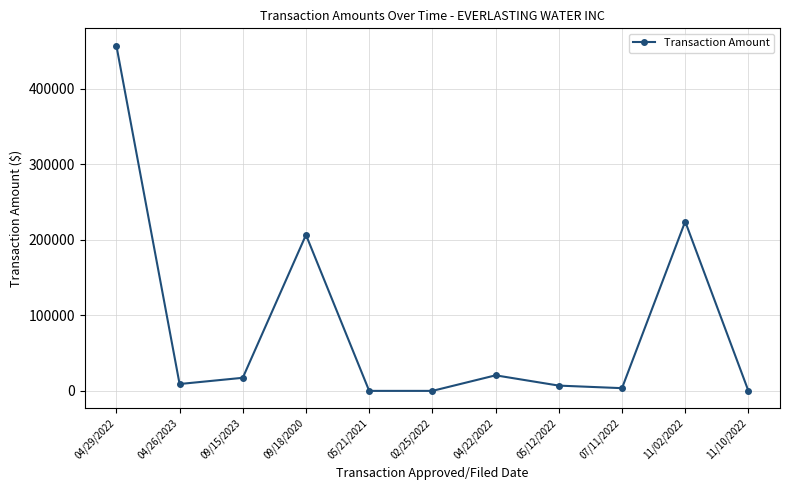

What is the maximum value shown in the chart?

457500.0